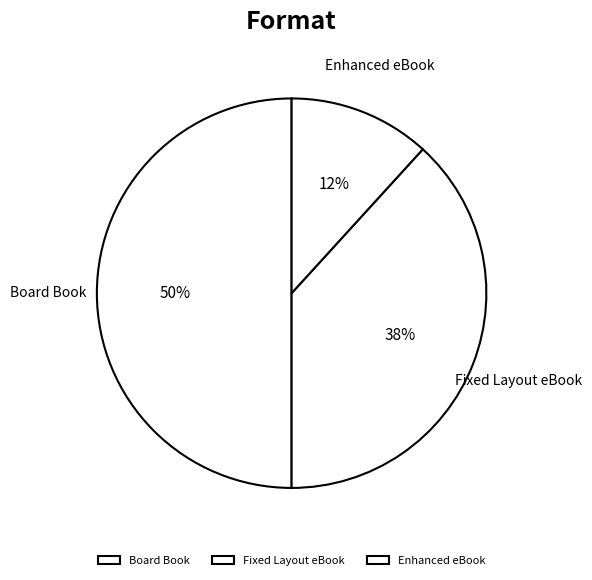

Count the number of slices in the pie.

3